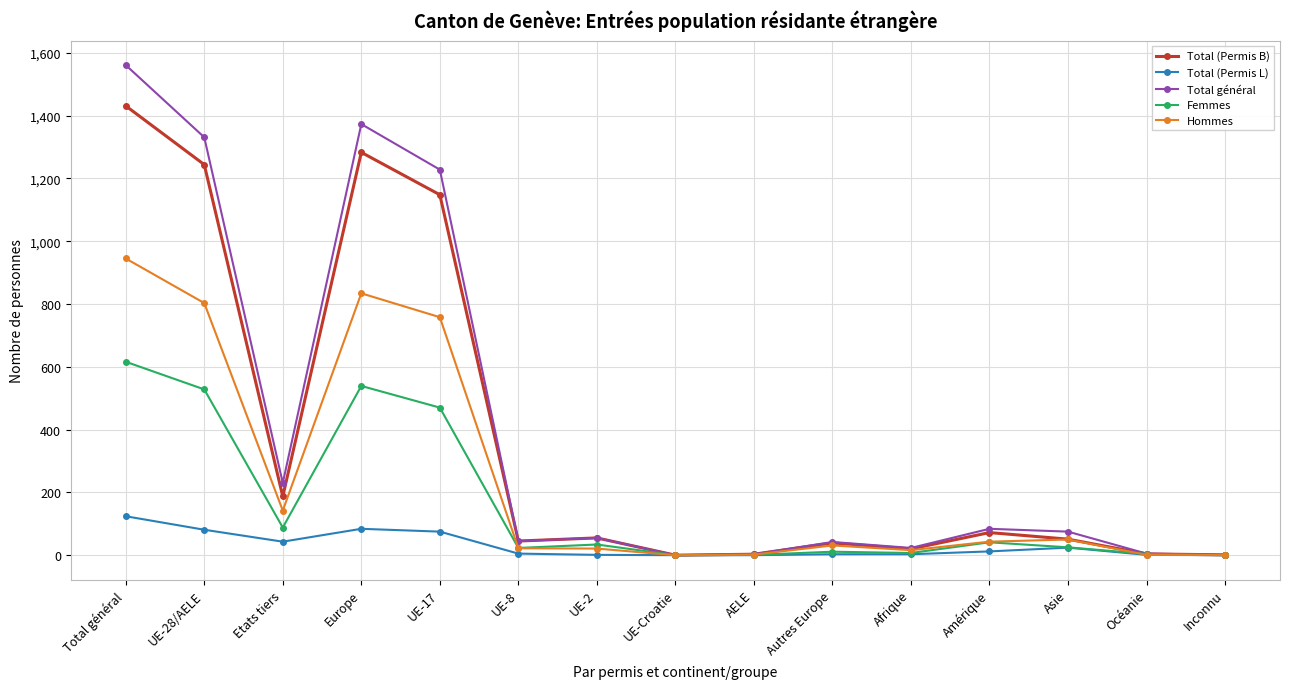

What are all the series names shown in the legend?

Total (Permis B), Total (Permis L), Total général, Femmes, Hommes